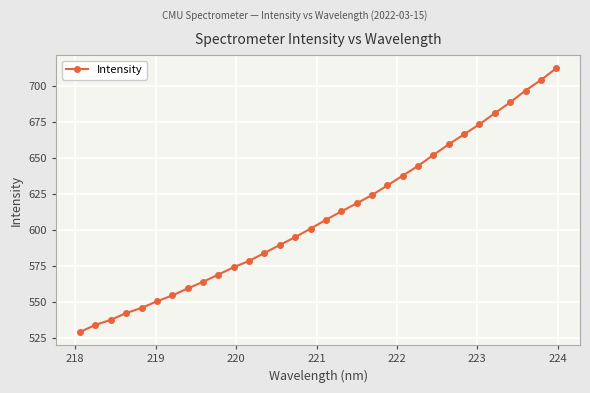

How many data points are above 607?

16